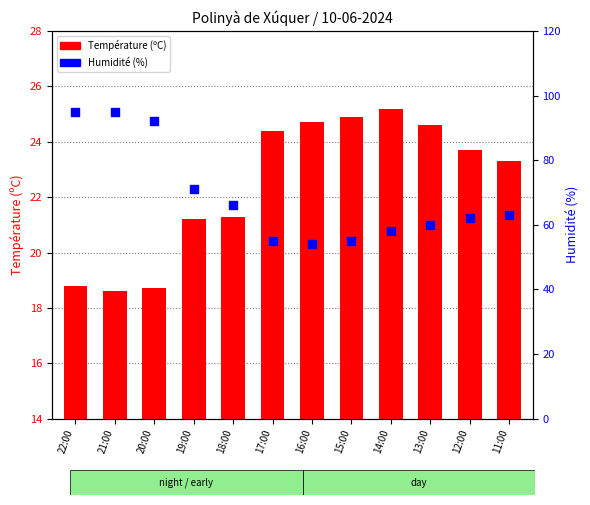

Is the value of Humidité (%) at 16:00 greater than the value of Température (ºC) at 21:00?

Yes